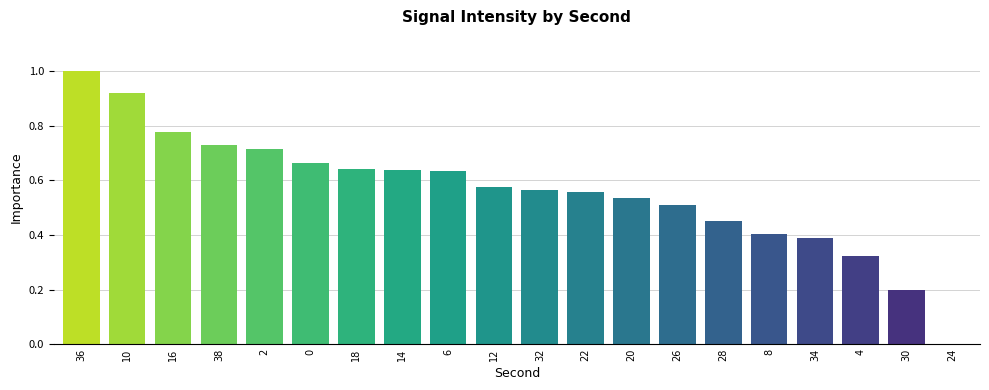

What is the sum of all values?

11.2